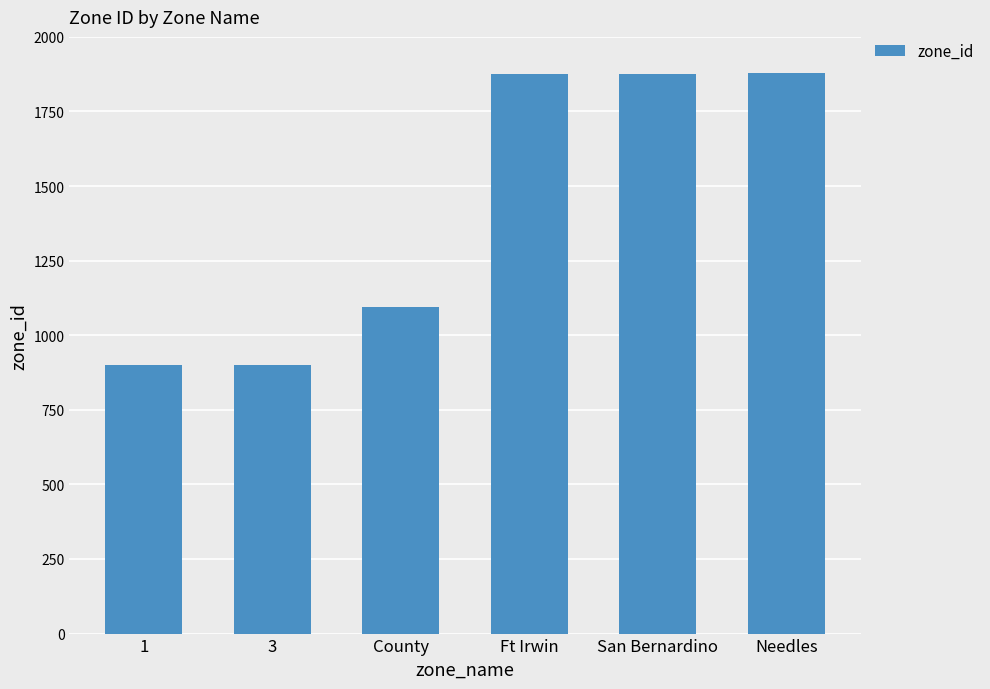

How many bars are there in total?

6